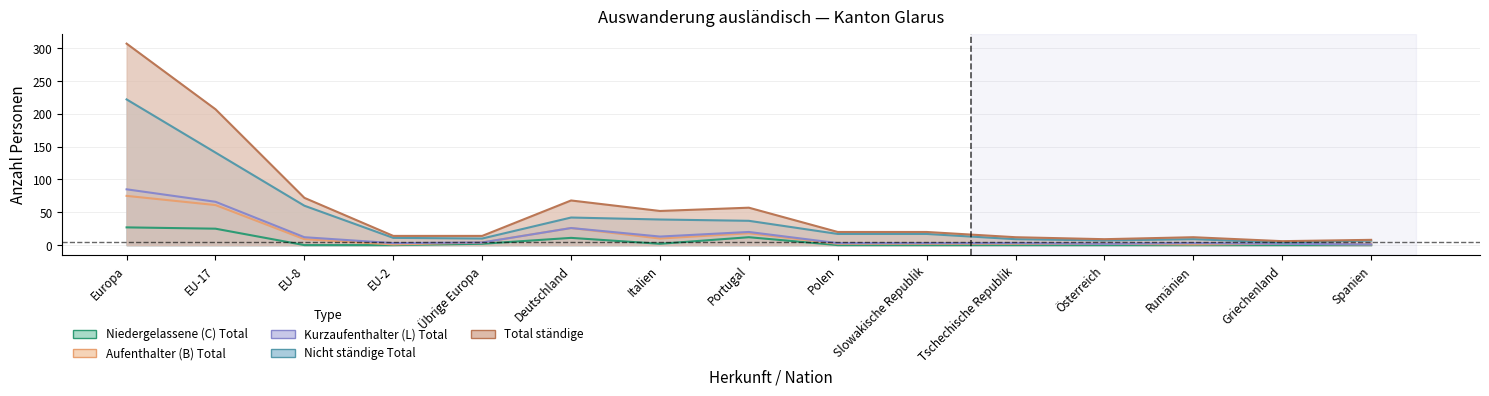

True or false: Niedergelassene (C) Total has a value of 10 at Spanien.

False